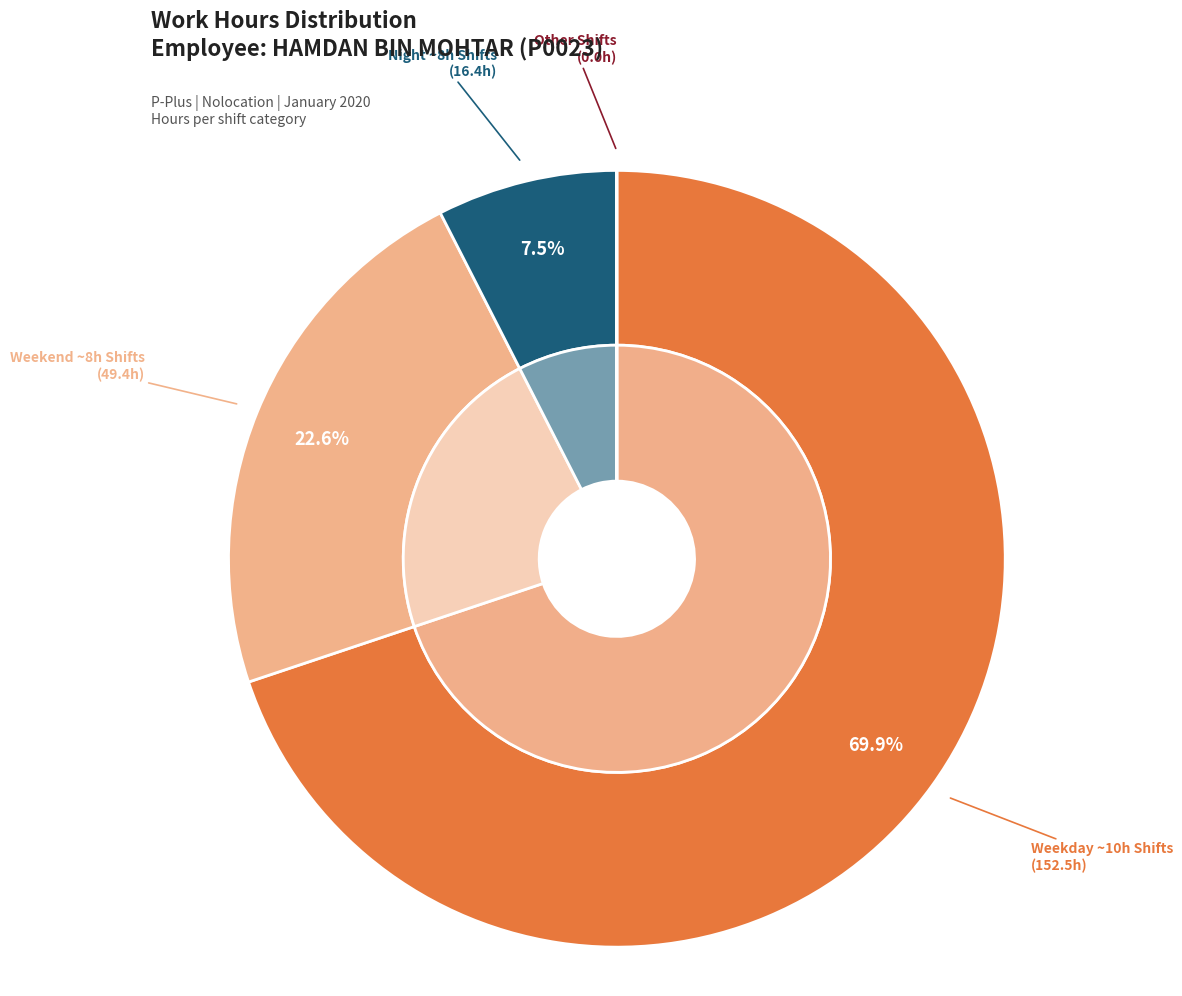

Is the sum of 14 and 3 greater than half?

No